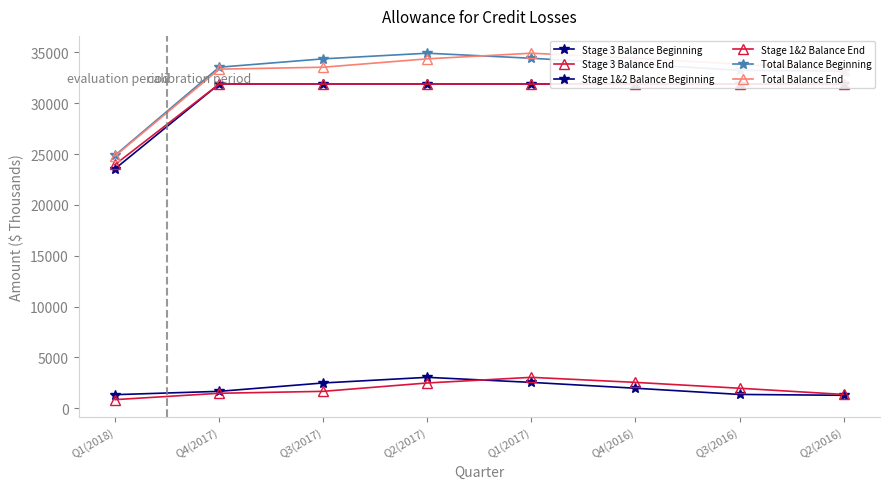

What is the label of the 1st point from the right?

Q2(2016)